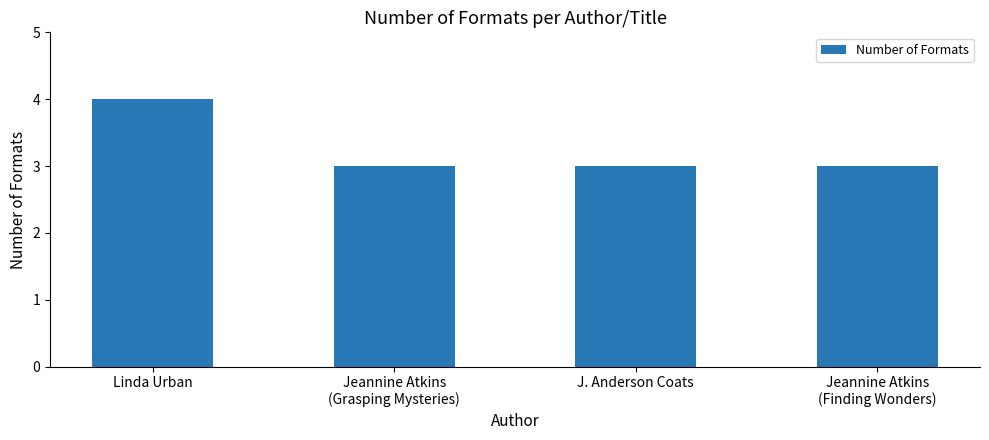

What is the difference between the maximum and minimum values?

1